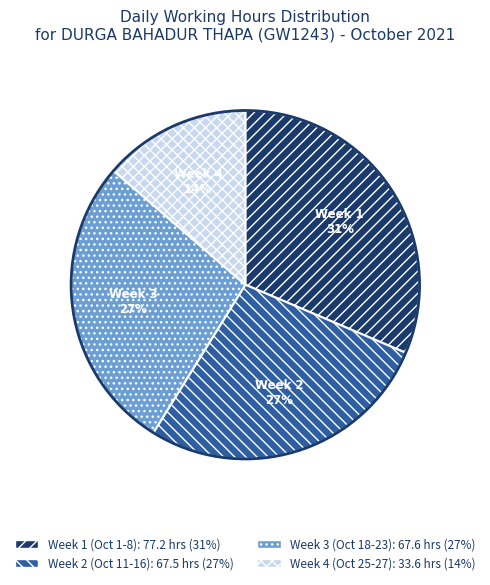

Does any single category account for the majority?

No